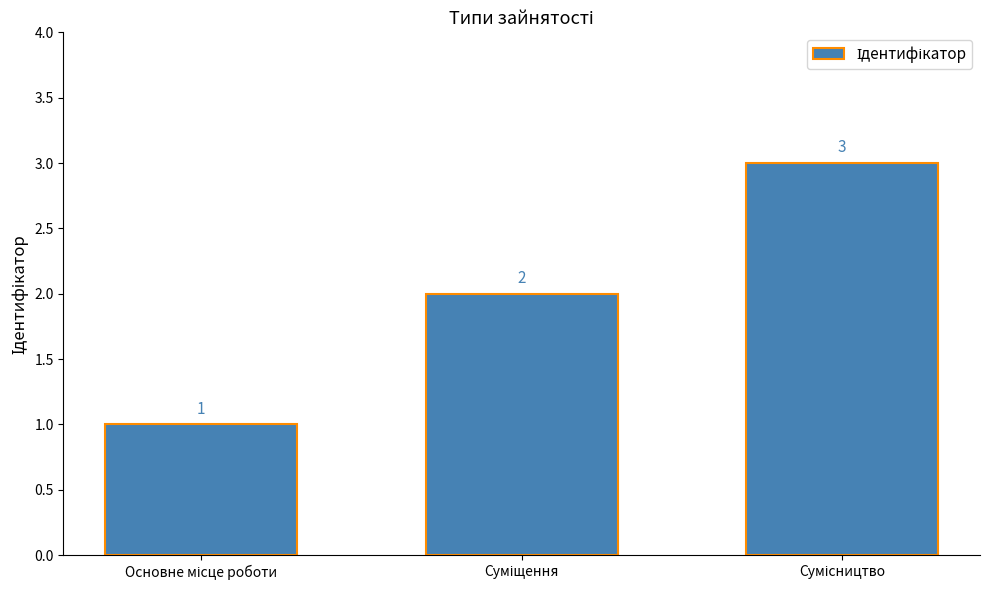

Count the values in the range 1 to 3.

3